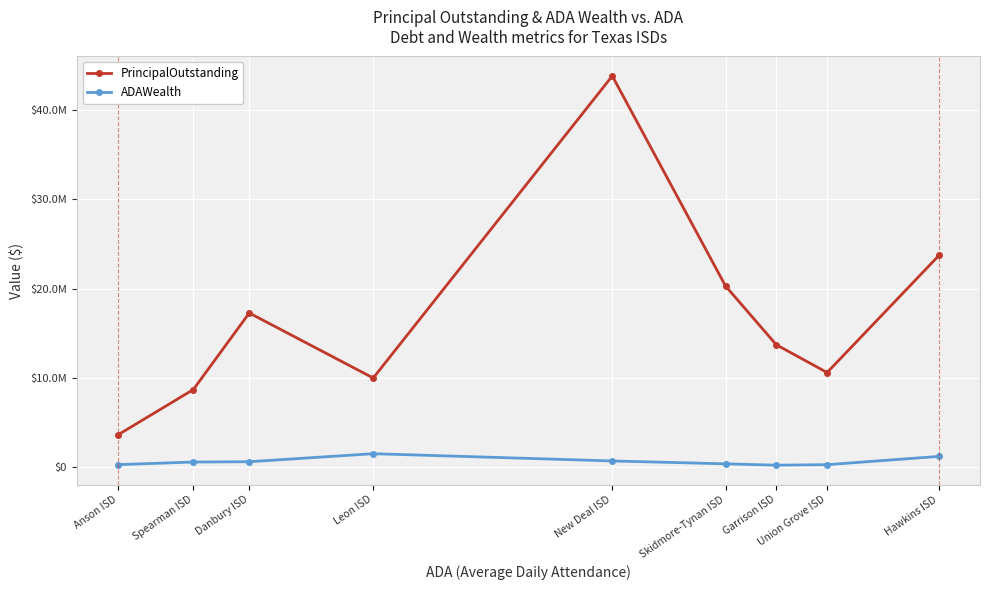

True or false: PrincipalOutstanding and ADAWealth intersect in this chart.

False